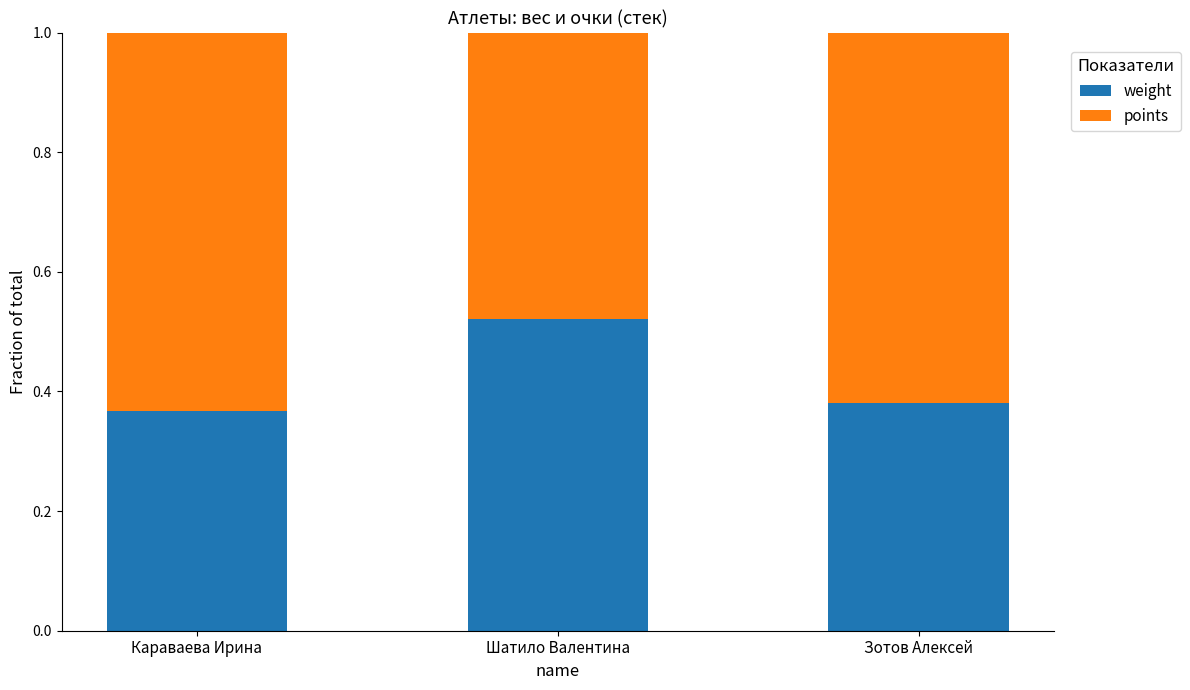

What is the total value across all series at Караваева Ирина?

1.0